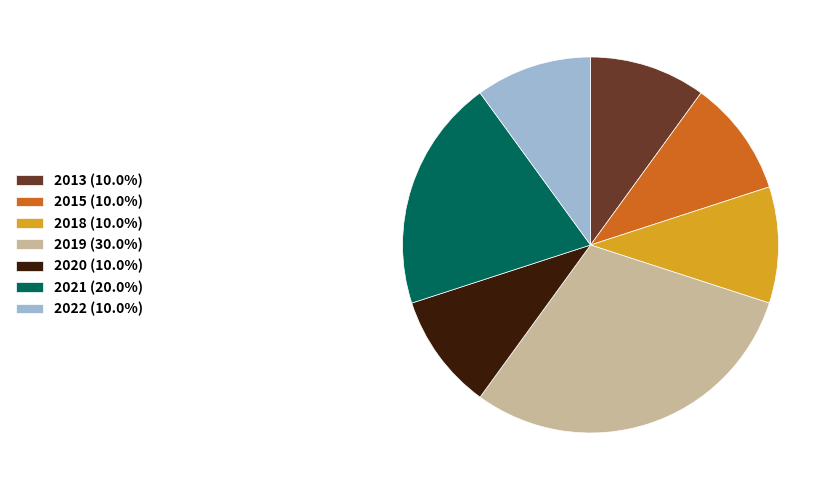

Do 2021 (20.0%) and 2015 (10.0%) together represent more than half of the pie?

No